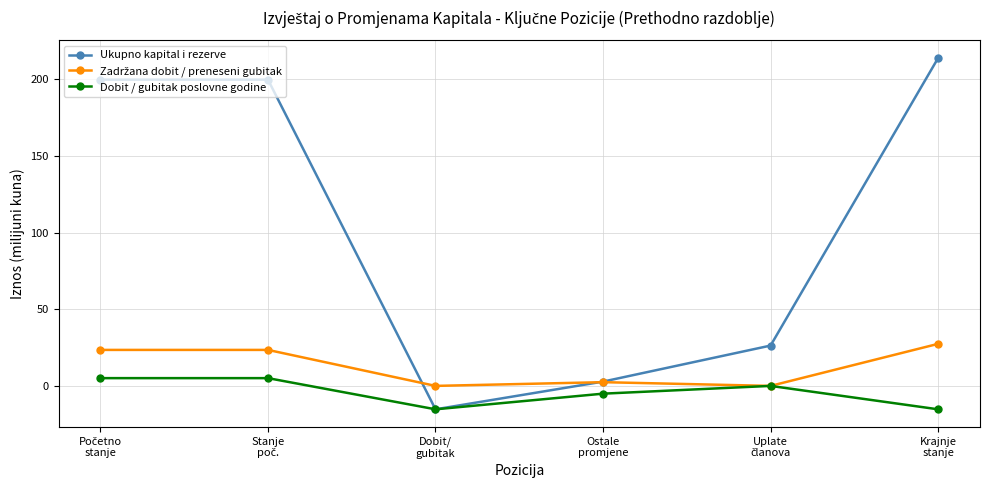

Which series has the widest spread of values?

Ukupno kapital i rezerve